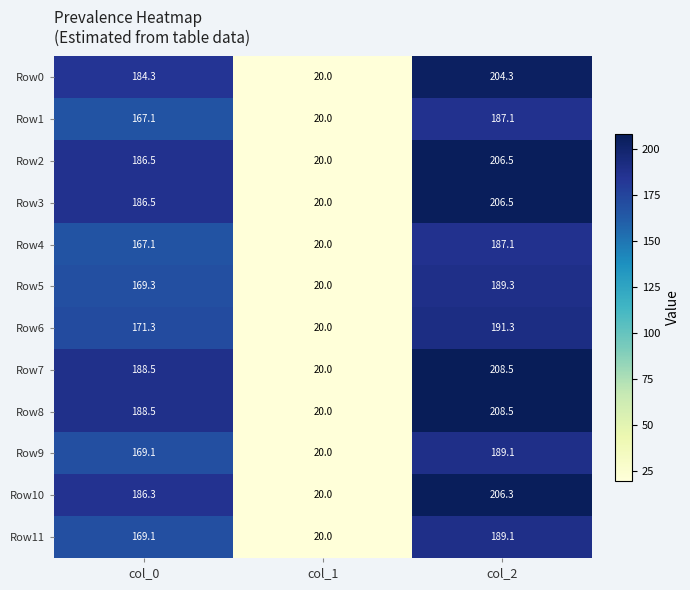

The value of Row3 at col_2 is 99.3. True or false?

False